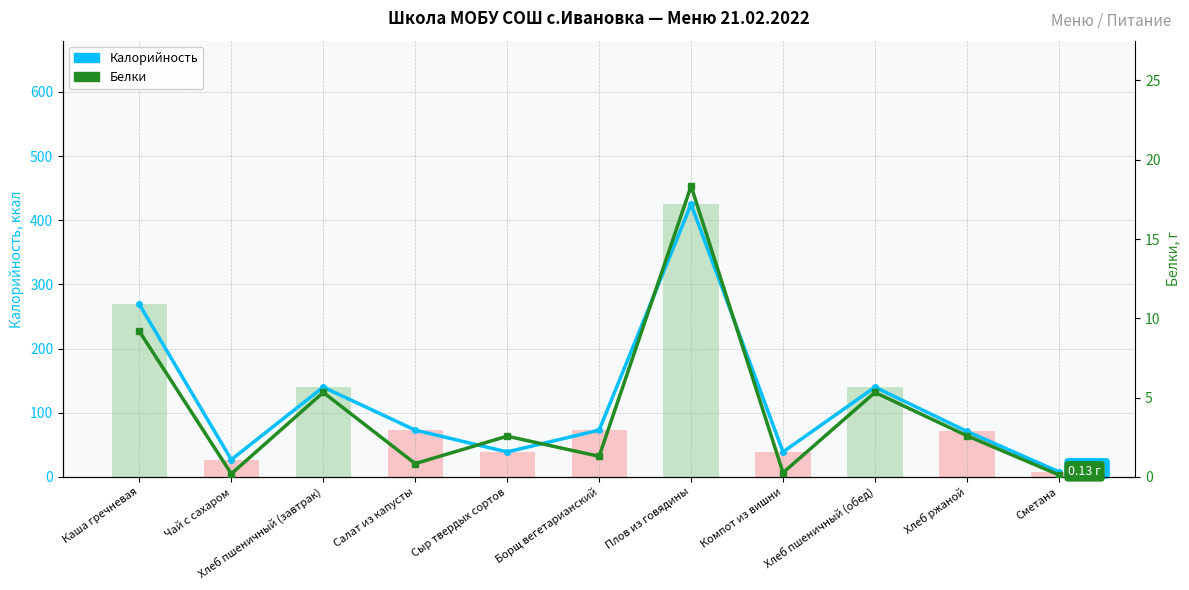

Which category has the lowest value across all series?

Сметана